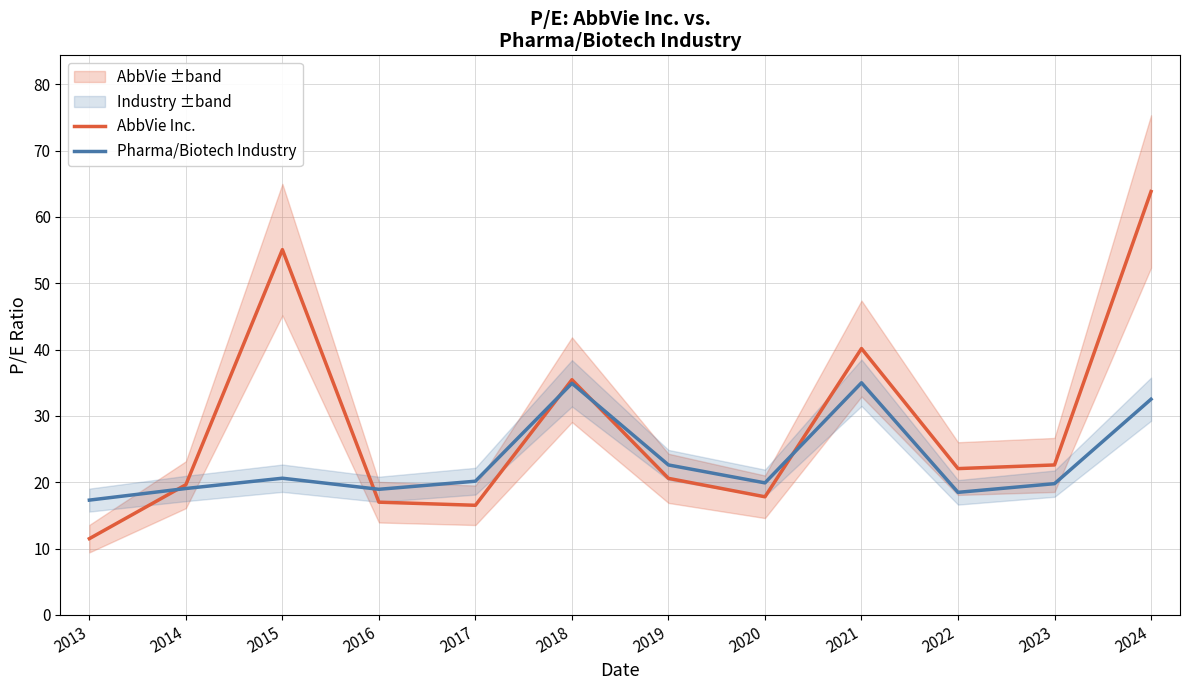

What is the total value across all series at 2016?

36.0